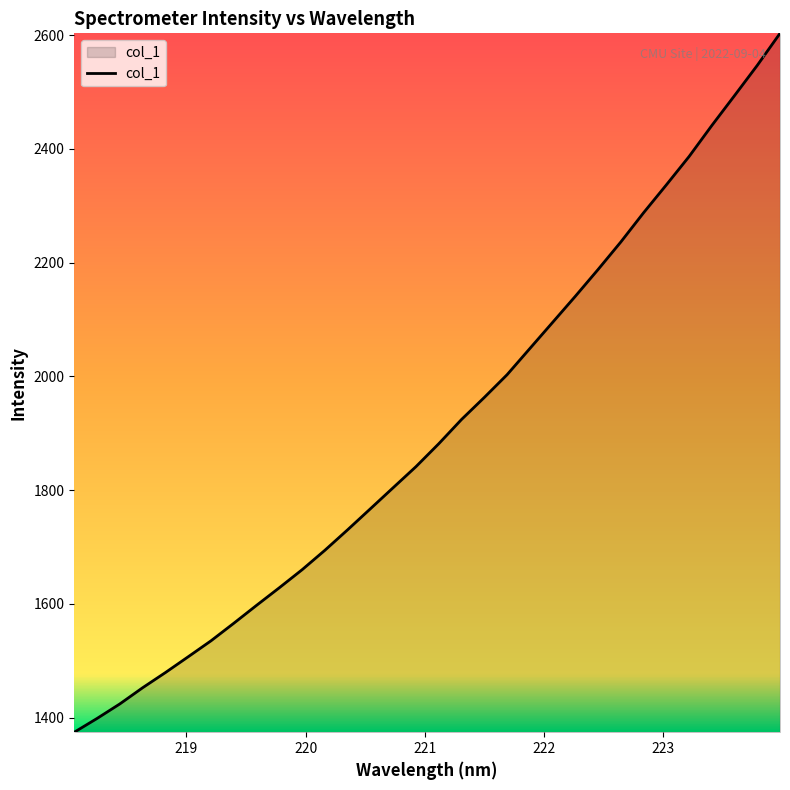

What is the maximum value shown in the chart?

2603.1